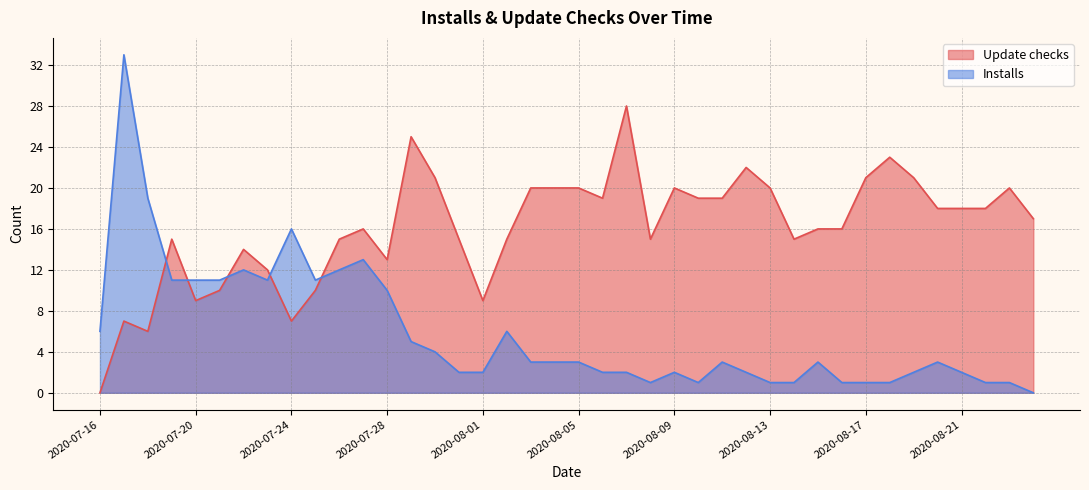

What is the label of the 35th point from the right?

2020-07-21